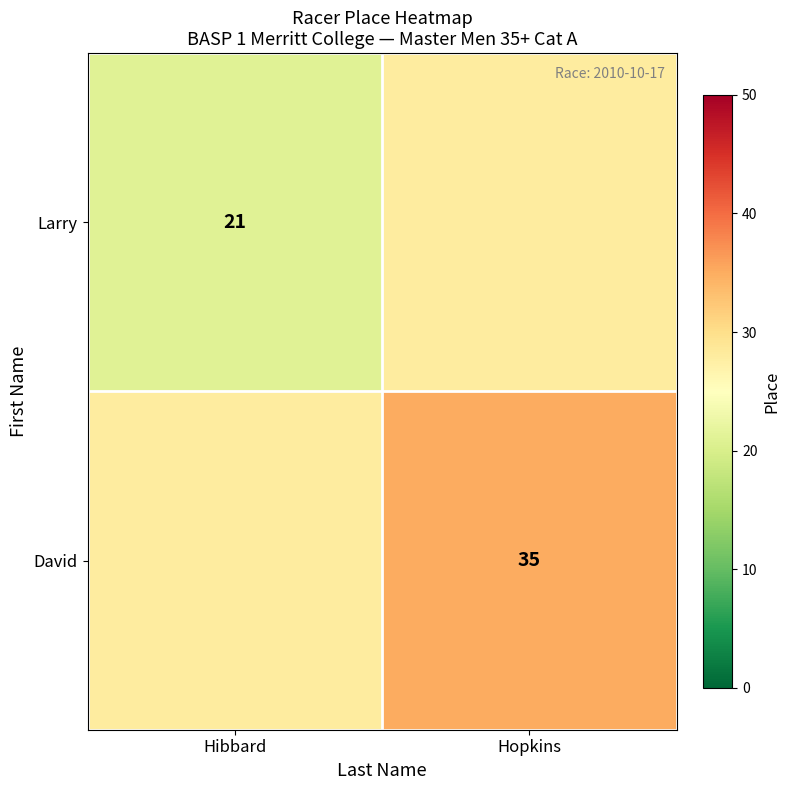

True or false: David has a value of 35 at Hopkins.

True